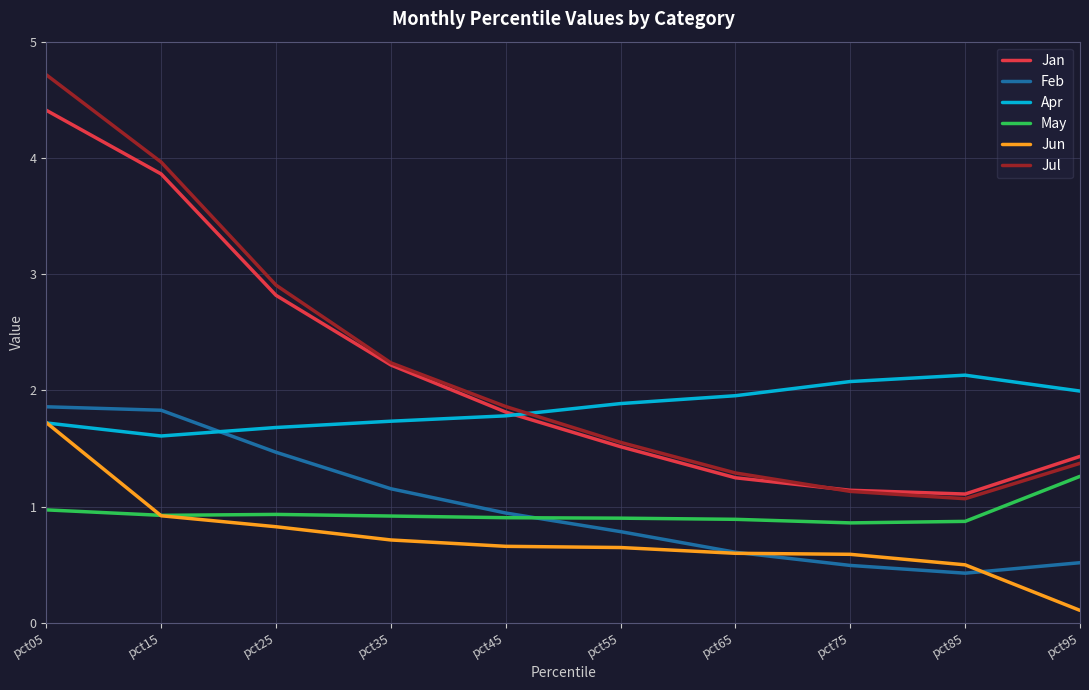

What is the sum of all Jul values?

22.1